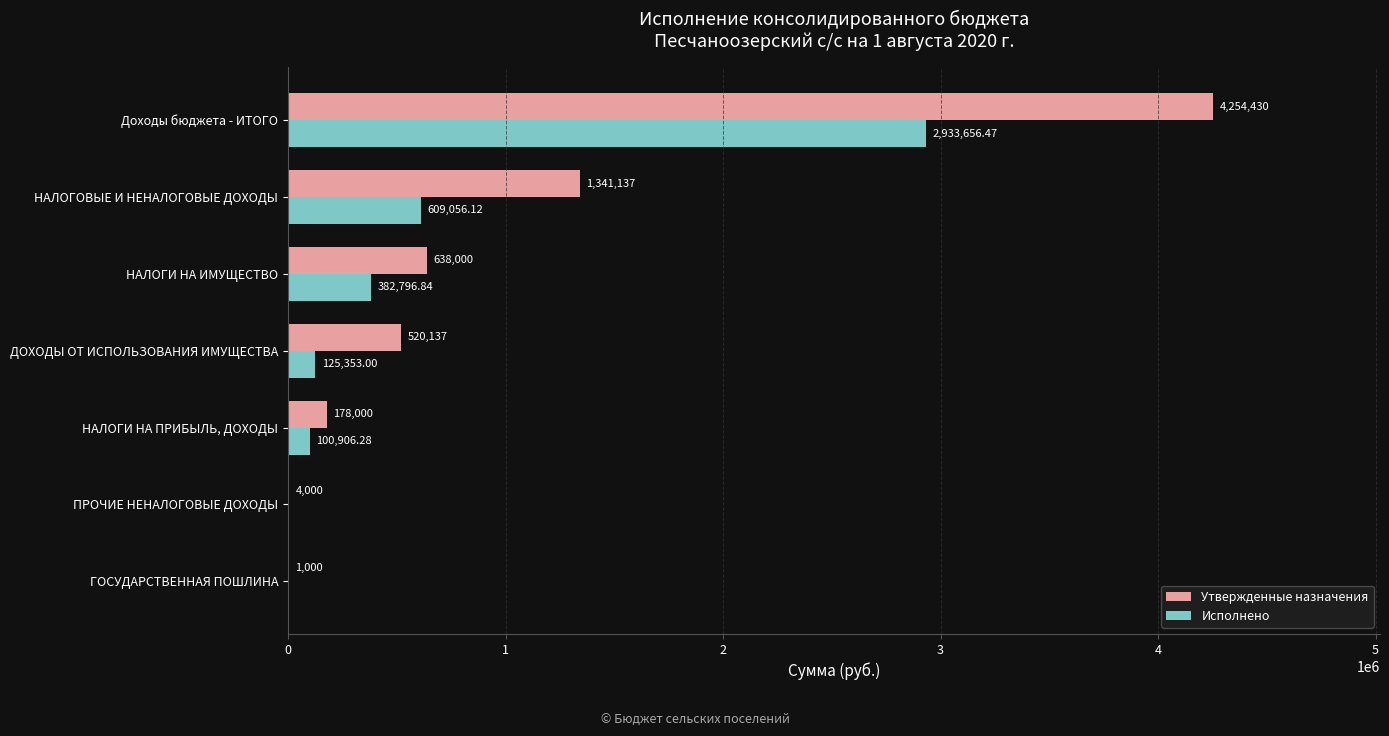

Which series has the largest total across all categories?

Утвержденные назначения